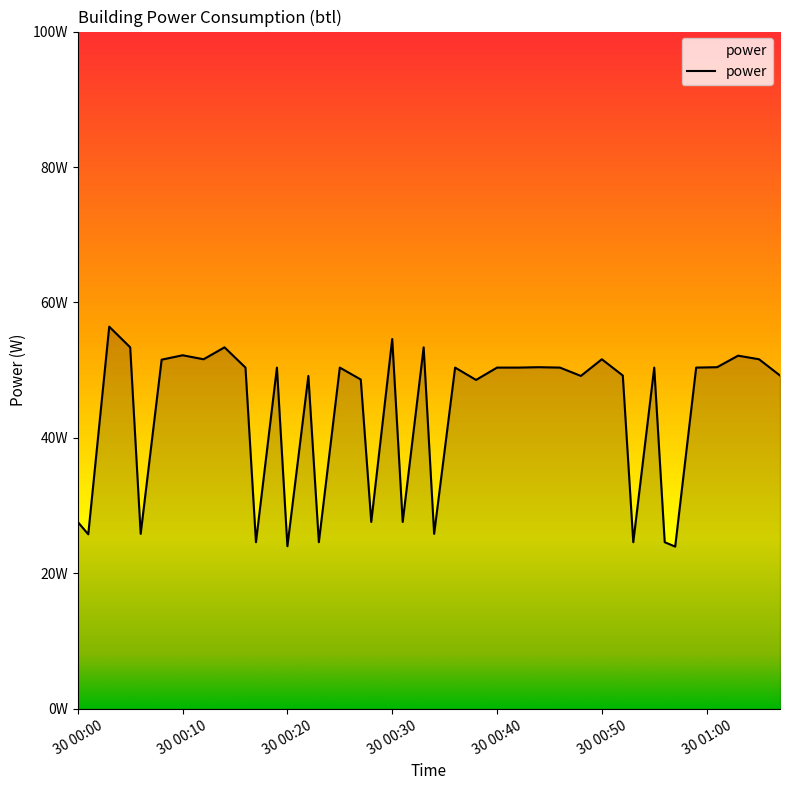

Does the chart display data point markers on the line(s)?

No